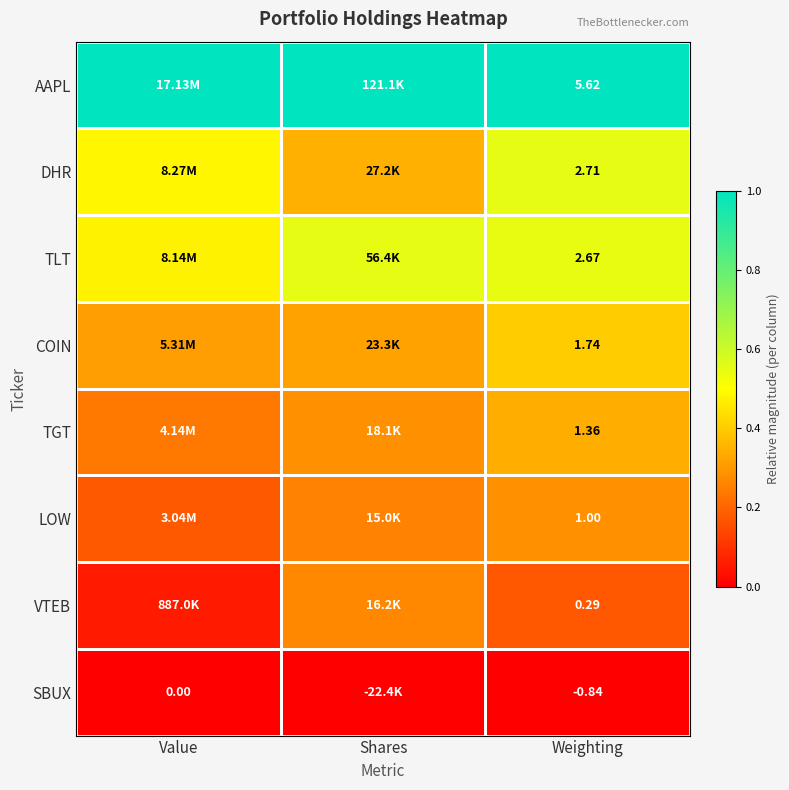

How many series are shown in this chart?

8